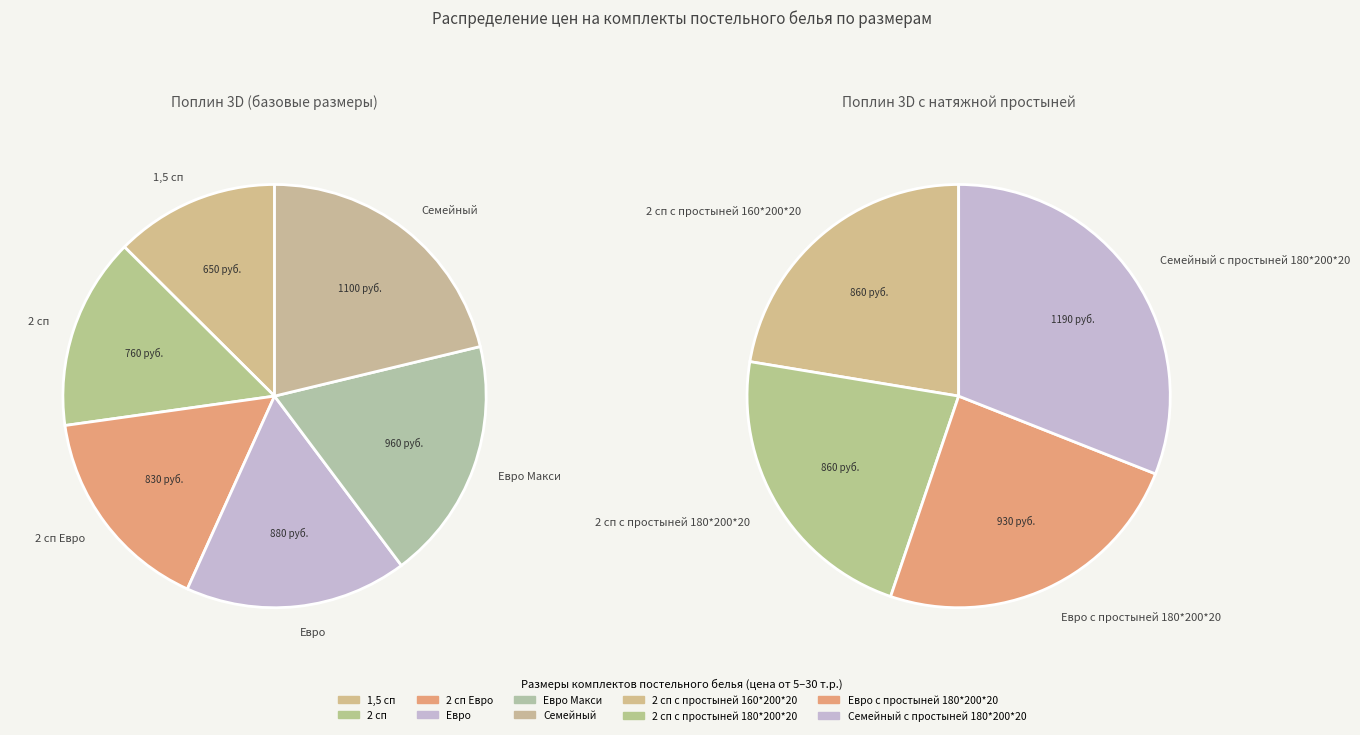

How many slices are in this pie chart?

10